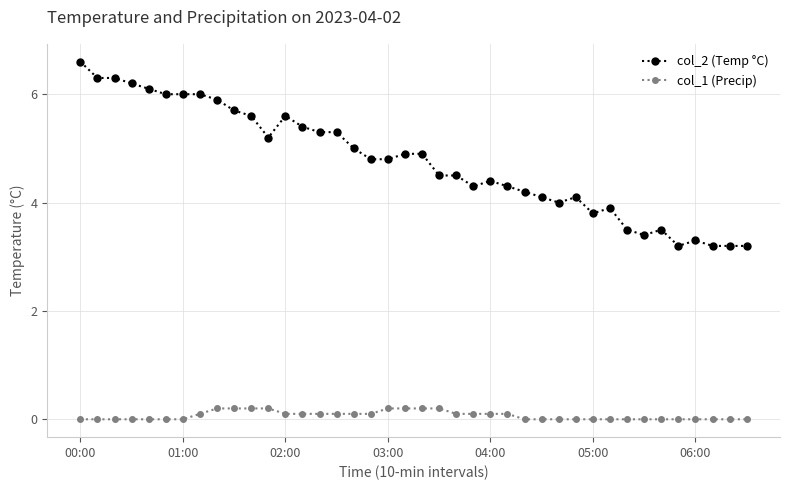

How many distinct data groups are displayed?

2